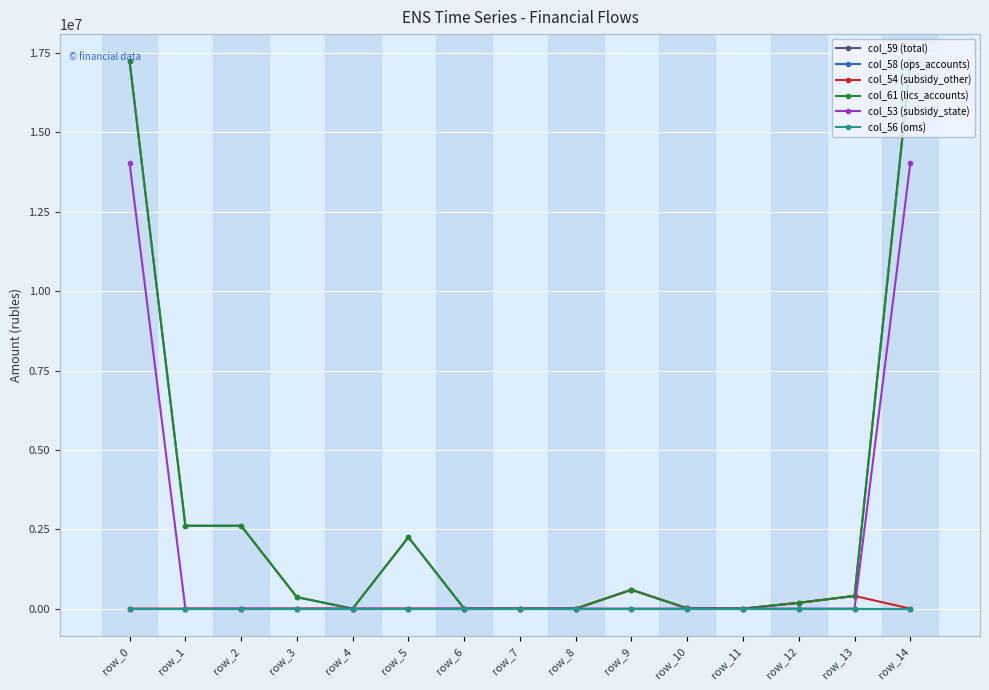

True or false: col_61 (lics_accounts) has more than 0 interior local peaks.

True